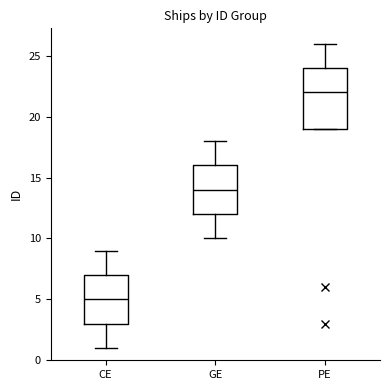

Reading left to right, read every box against the y-axis: the position of its median line, the range the box covers, and the ends of its whiskers. The values are not printed on the chart, so give them approximately, as read against the axis.

CE: median 5, box 3 to 7, whiskers 1 to 9
GE: median 14, box 12 to 16, whiskers 10 to 18
PE: median 22, box 19 to 24, whiskers 19 to 26